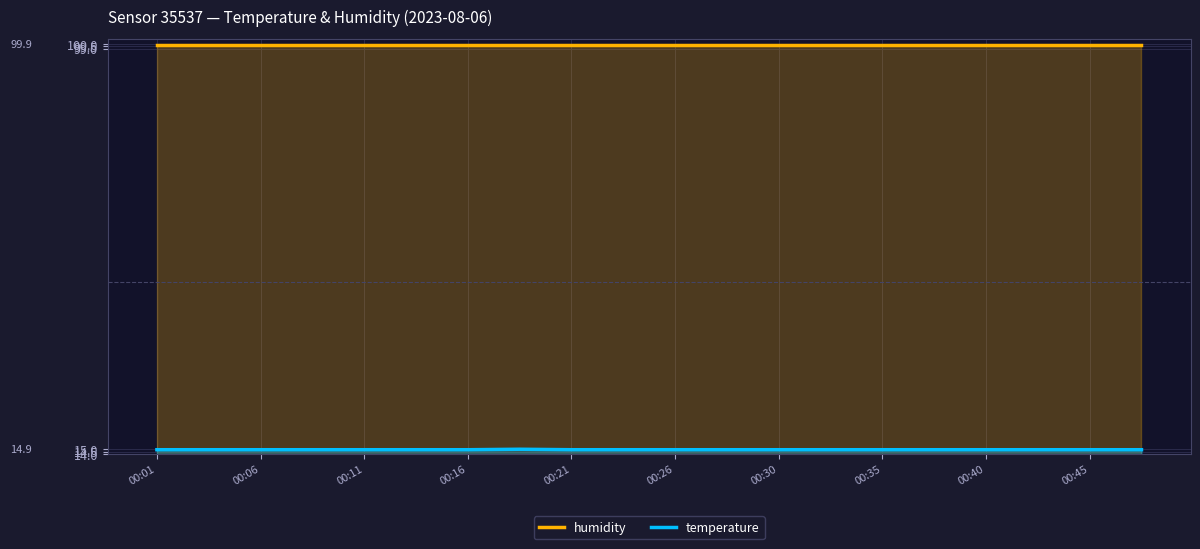

What is the sum of all temperature values?

298.1